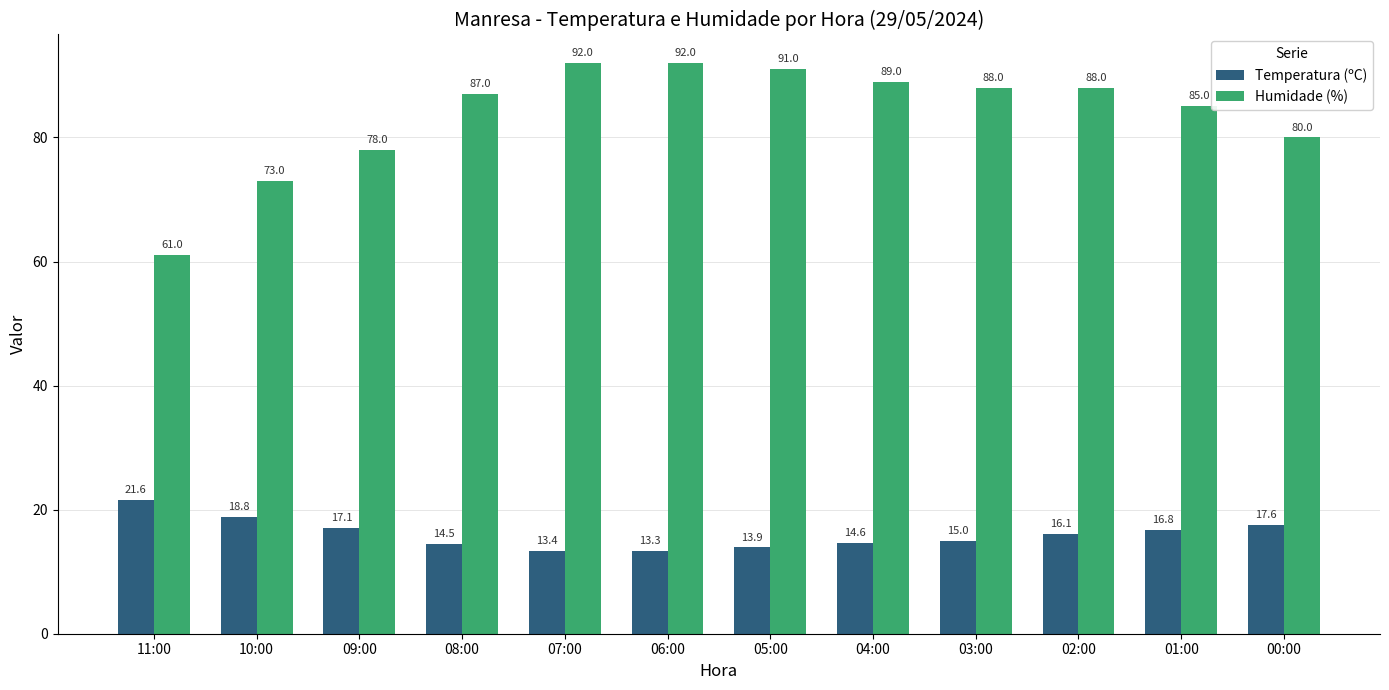

At which label does Temperatura (ºC) reach its minimum?

06:00